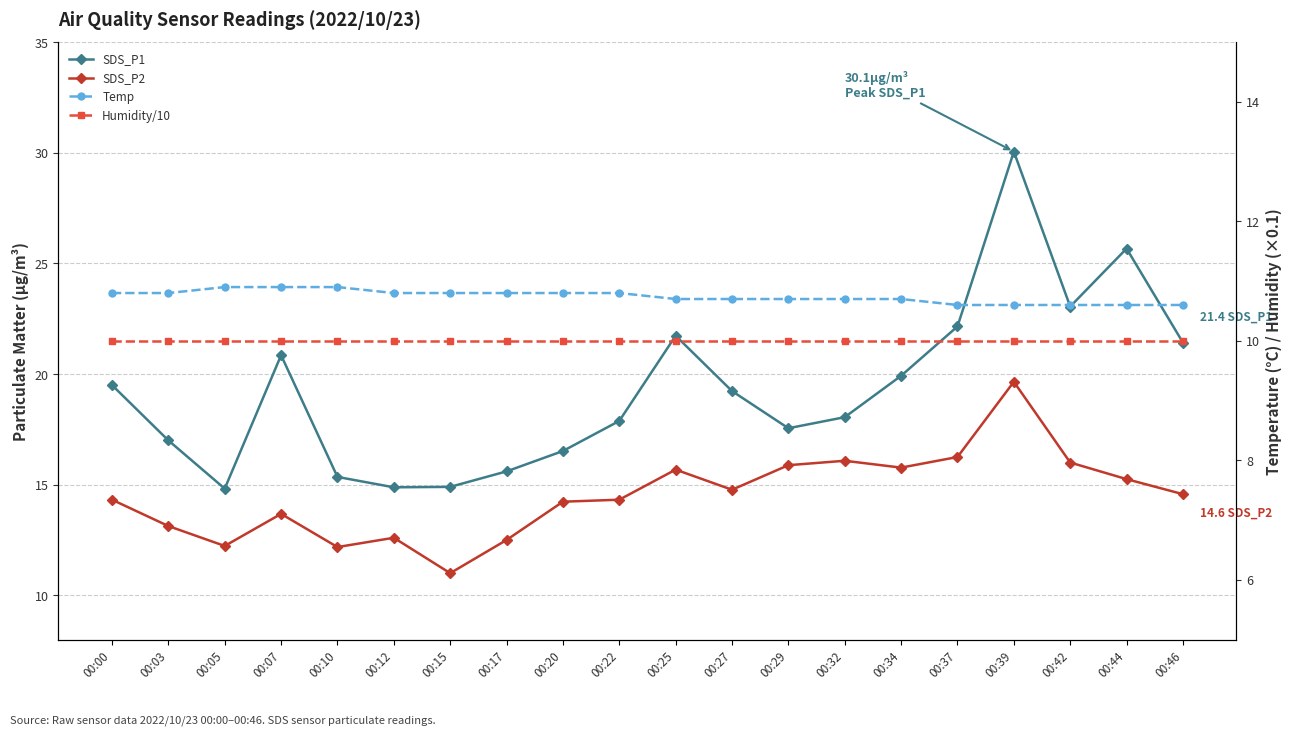

The value of Temp at 00:42 is 18.9. True or false?

False